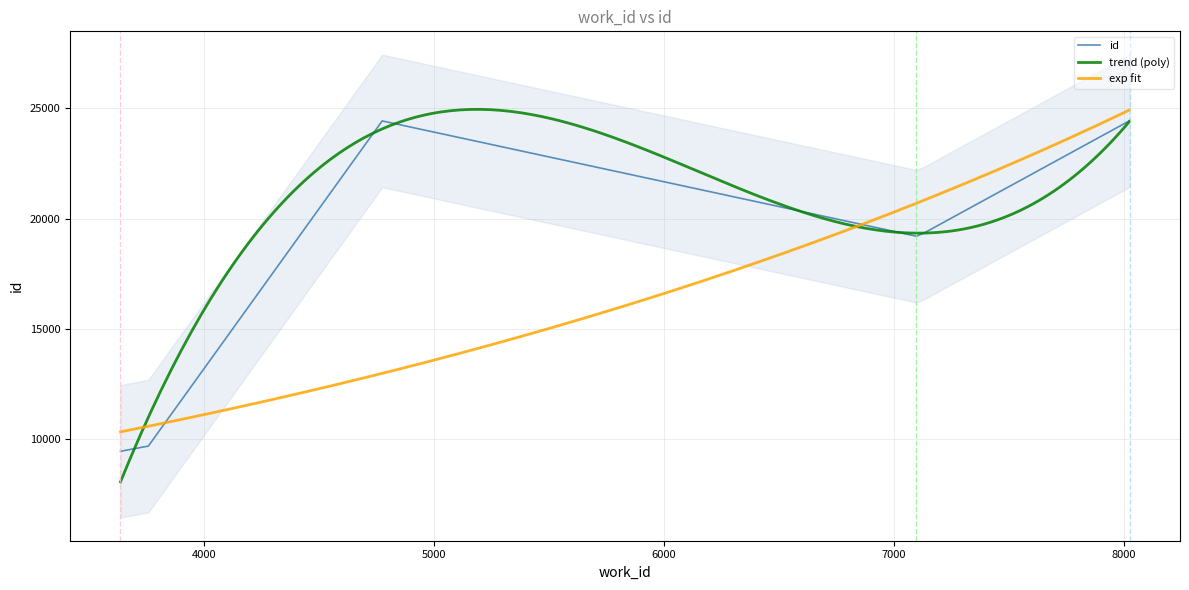

Rank the categories by value from highest to lowest.

8024, 8024, 4774, 7132, 7097, 3757, 3732, 3700, 3675, 3636